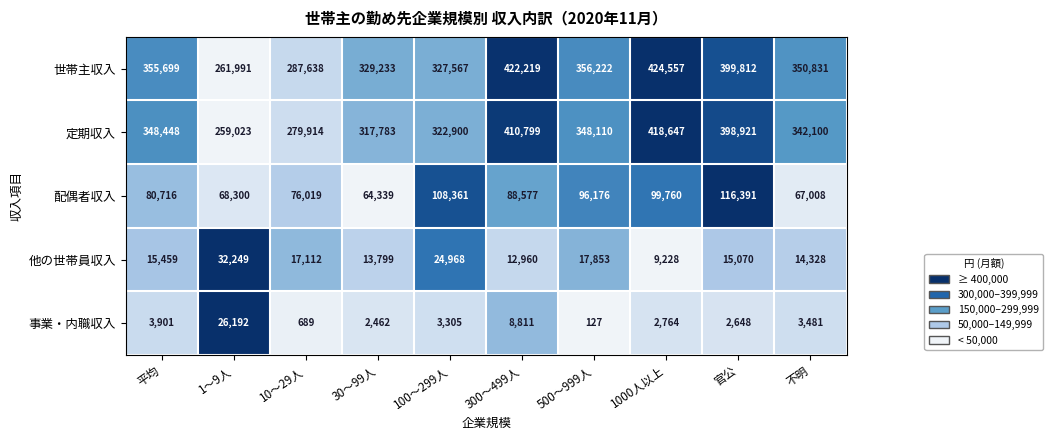

How many data points does each series have?

10